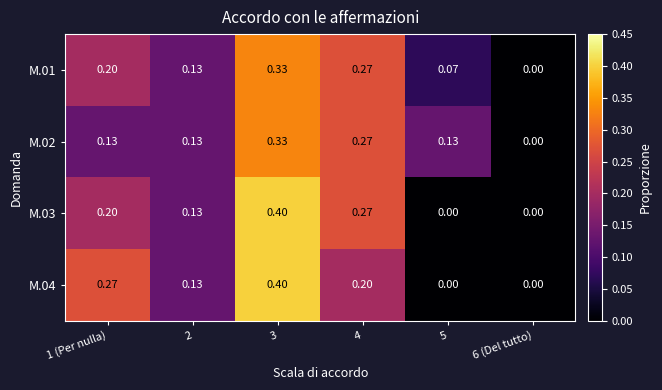

Is the value of M.01 at 1 (Per nulla) greater than the value of M.03 at 5?

Yes